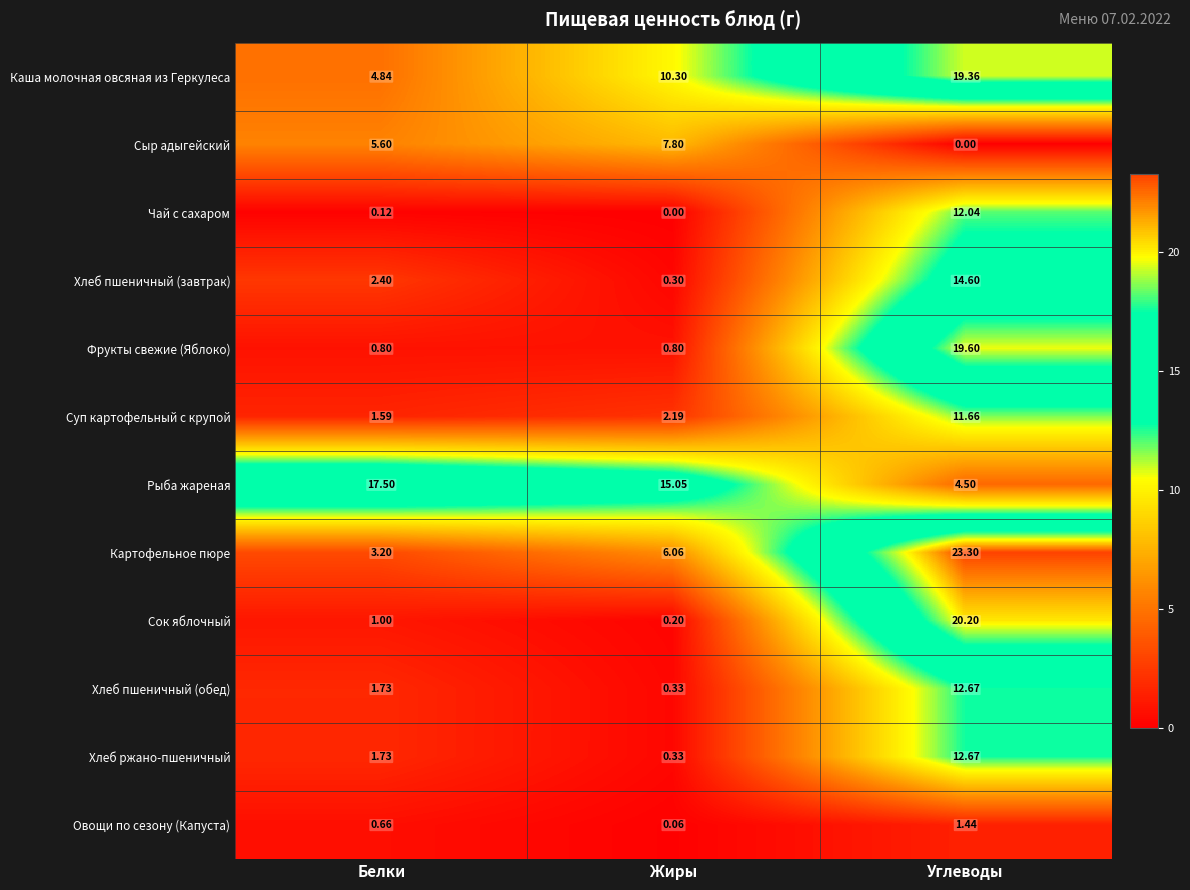

At which label is Овощи по сезону (Капуста) closest to 0?

Жиры